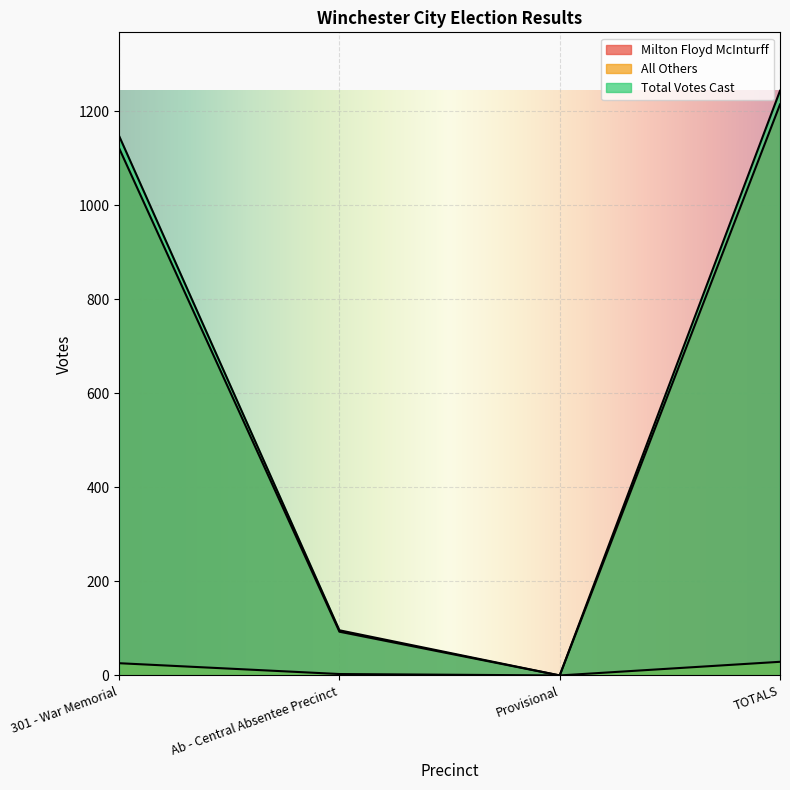

Which series has the largest range (max minus min)?

Total Votes Cast